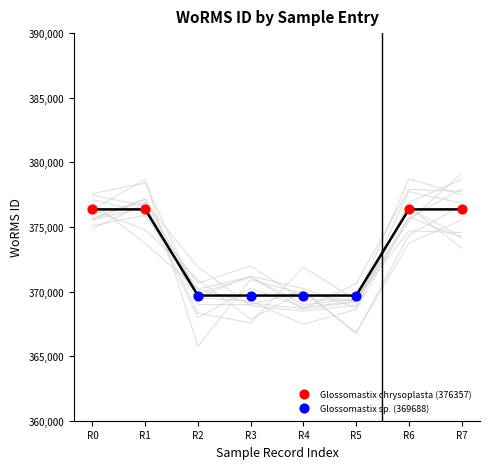

What are all the series names shown in the legend?

Glossomastix chrysoplasta (376357), Glossomastix sp. (369688)